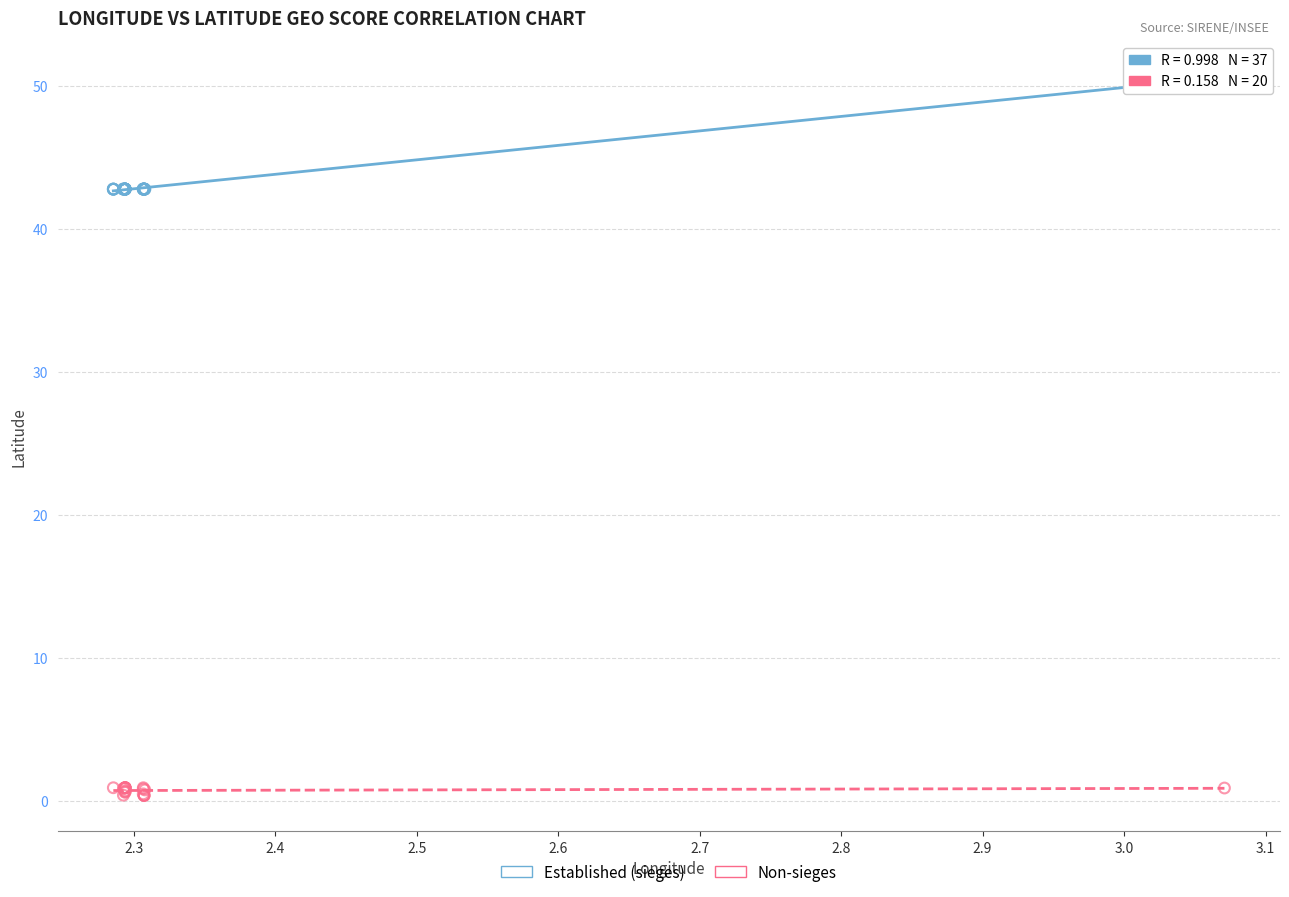

Which series contains the highest Y value?

Established (sieges)